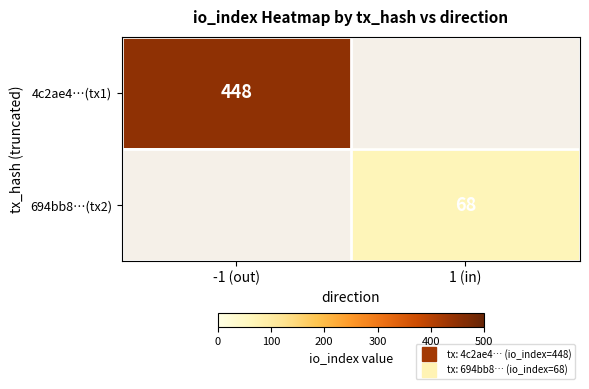

Rank the categories by 4c2ae4…(tx1) value from lowest to highest.

-1 (out), 1 (in)